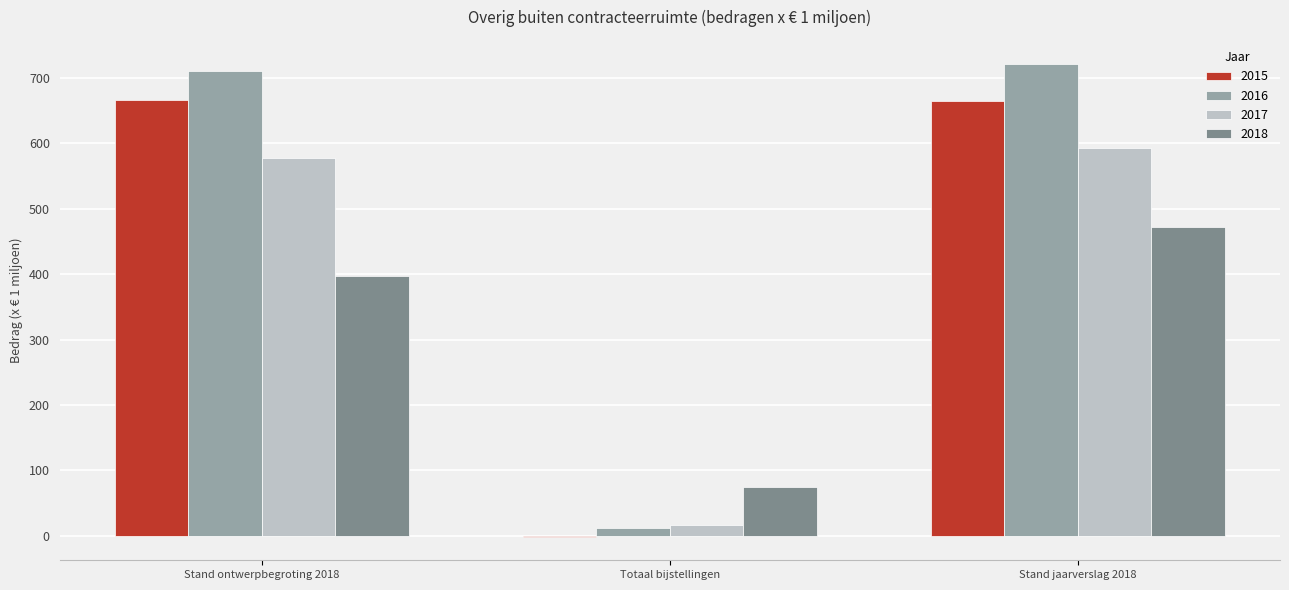

What is the sum of the 2016 values at Stand ontwerpbegroting 2018 and Stand jaarverslag 2018?

1431.3